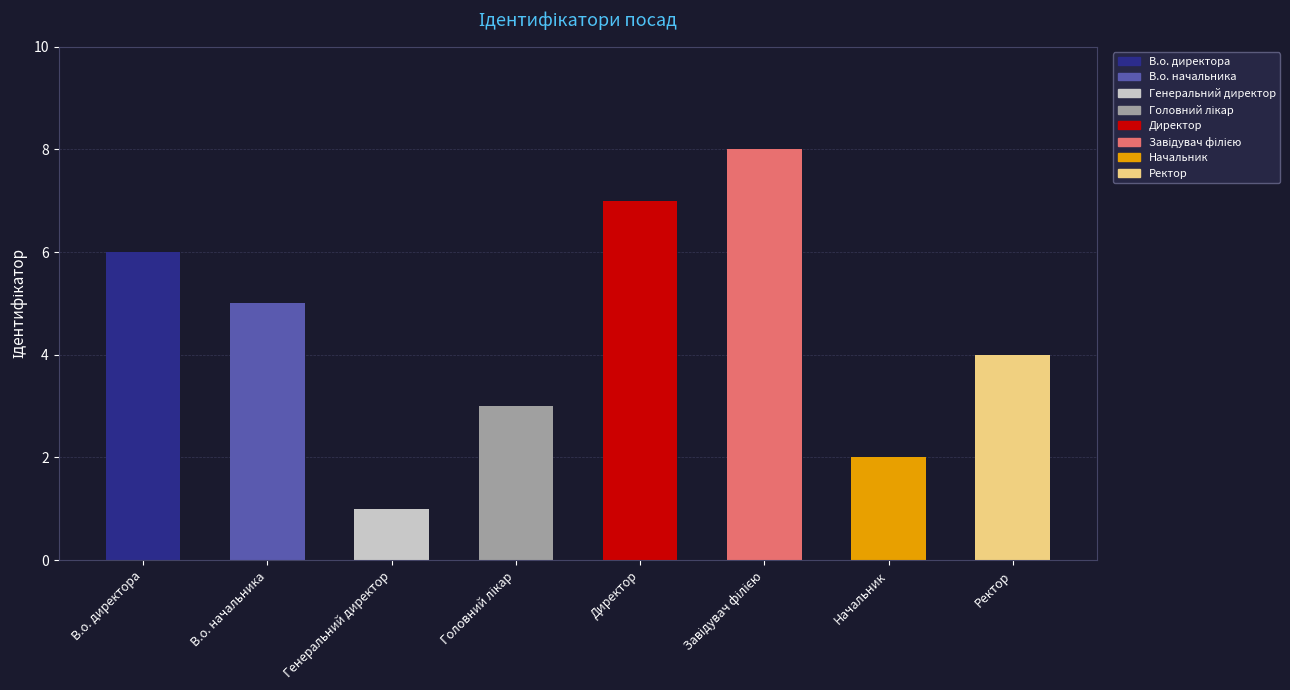

What is the difference between the maximum and second lowest values?

6